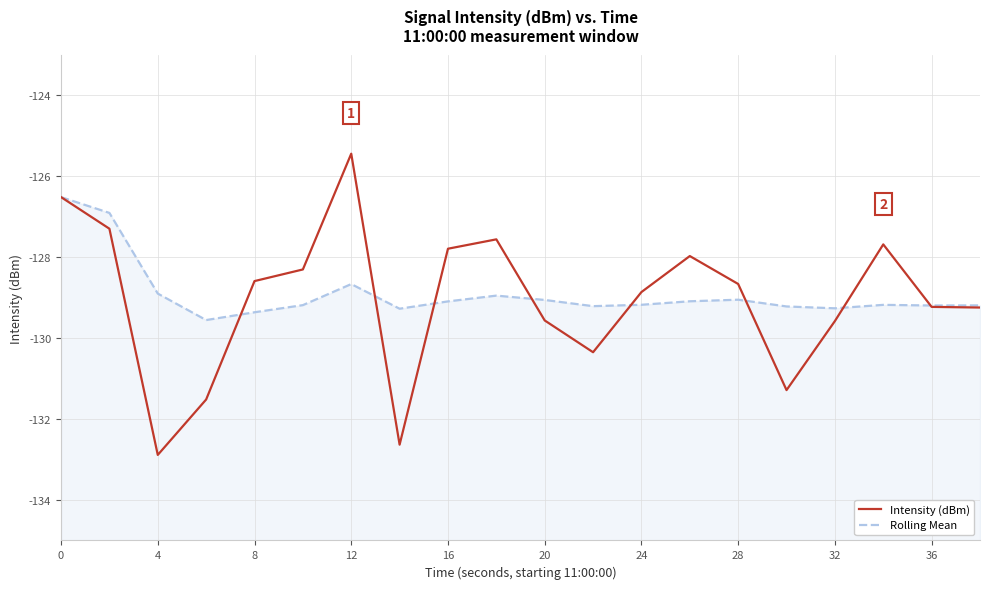

Count the number of data series in this chart.

2